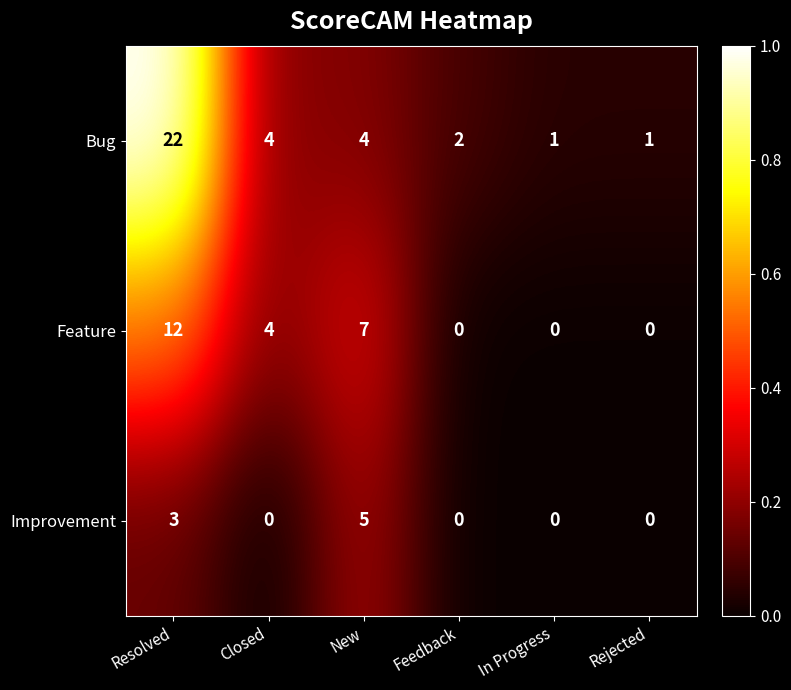

Reading left to right, transcribe all the data shown in this chart.

Bug: Resolved=22	Closed=4	New=4	Feedback=2	In Progress=1	Rejected=1
Feature: Resolved=12	Closed=4	New=7	Feedback=0	In Progress=0	Rejected=0
Improvement: Resolved=3	Closed=0	New=5	Feedback=0	In Progress=0	Rejected=0